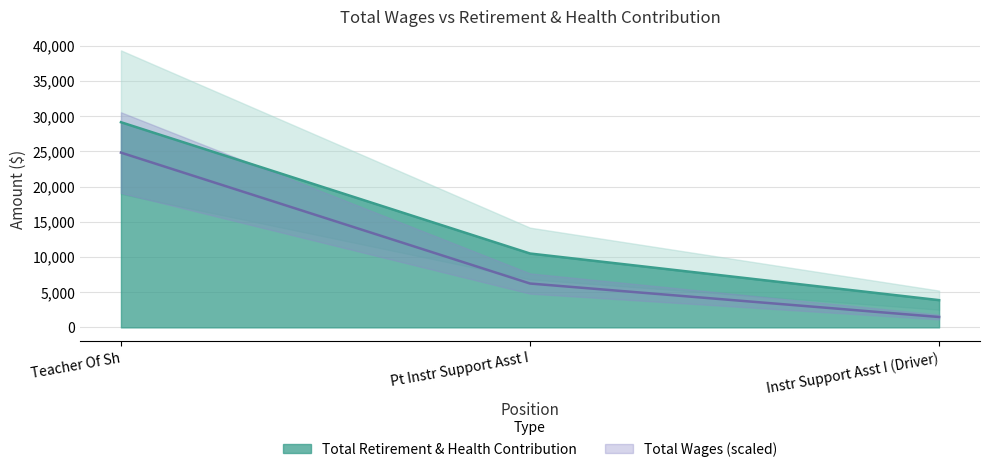

Is it true that the value at Instr Support Asst I (Driver) is 2346?

False